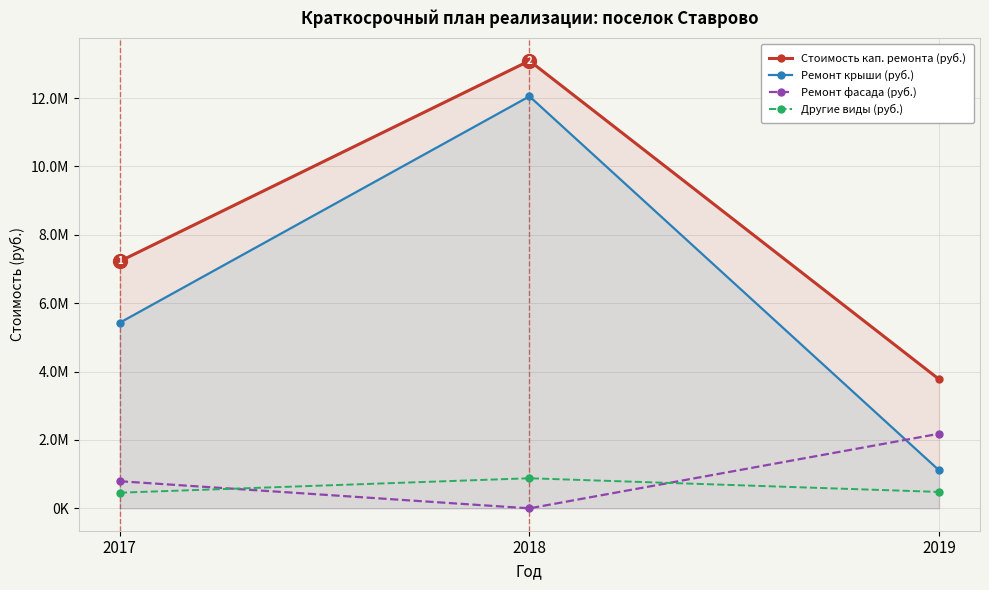

Between 2017 and 2019, which series saw the biggest shift?

Ремонт крыши (руб.)